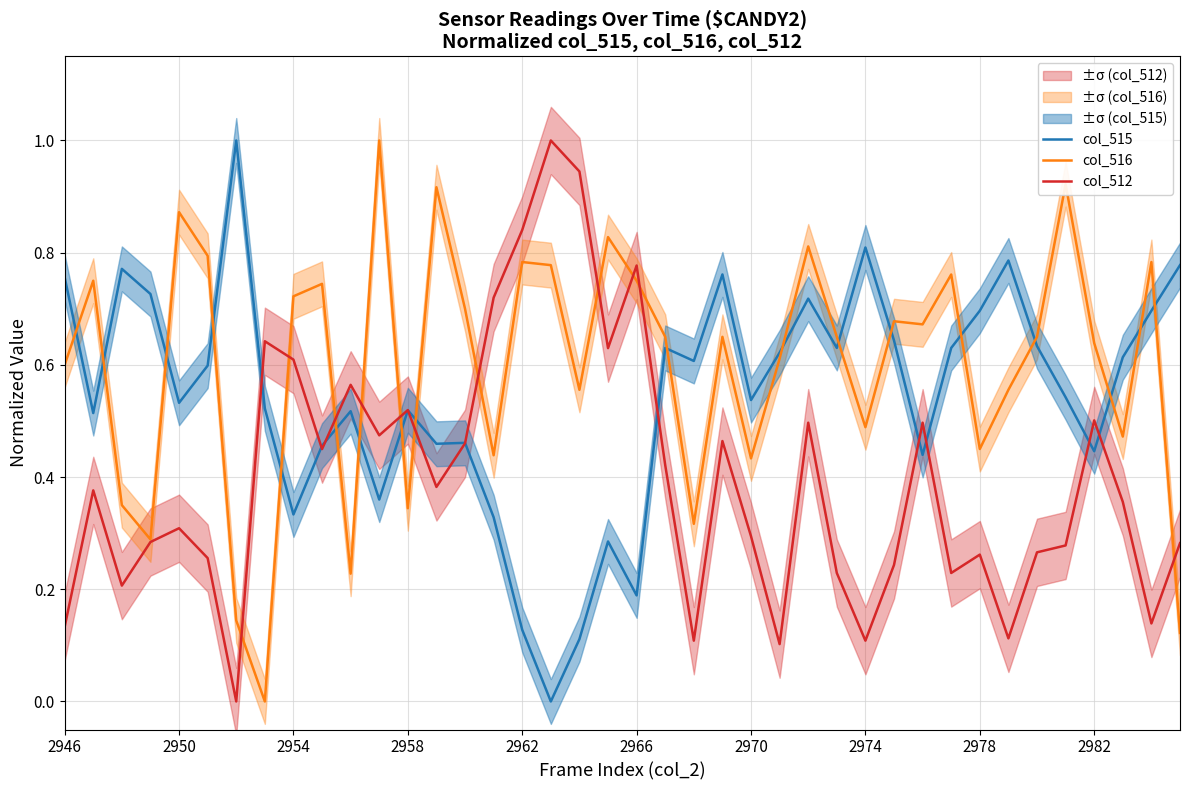

Which series has the largest range (max minus min)?

col_515